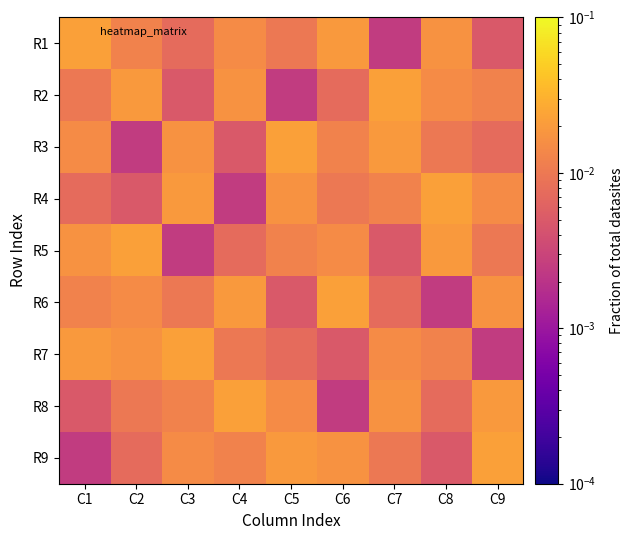

Reading left to right, list all the values displayed in this chart.

R1: C1=0.0	C2=0.0	C3=0.0	C4=0.0	C5=0.0	C6=0.0	C7=0.0	C8=0.0	C9=0.0
R2: C1=0.0	C2=0.0	C3=0.0	C4=0.0	C5=0.0	C6=0.0	C7=0.0	C8=0.0	C9=0.0
R3: C1=0.0	C2=0.0	C3=0.0	C4=0.0	C5=0.0	C6=0.0	C7=0.0	C8=0.0	C9=0.0
R4: C1=0.0	C2=0.0	C3=0.0	C4=0.0	C5=0.0	C6=0.0	C7=0.0	C8=0.0	C9=0.0
R5: C1=0.0	C2=0.0	C3=0.0	C4=0.0	C5=0.0	C6=0.0	C7=0.0	C8=0.0	C9=0.0
R6: C1=0.0	C2=0.0	C3=0.0	C4=0.0	C5=0.0	C6=0.0	C7=0.0	C8=0.0	C9=0.0
R7: C1=0.0	C2=0.0	C3=0.0	C4=0.0	C5=0.0	C6=0.0	C7=0.0	C8=0.0	C9=0.0
R8: C1=0.0	C2=0.0	C3=0.0	C4=0.0	C5=0.0	C6=0.0	C7=0.0	C8=0.0	C9=0.0
R9: C1=0.0	C2=0.0	C3=0.0	C4=0.0	C5=0.0	C6=0.0	C7=0.0	C8=0.0	C9=0.0